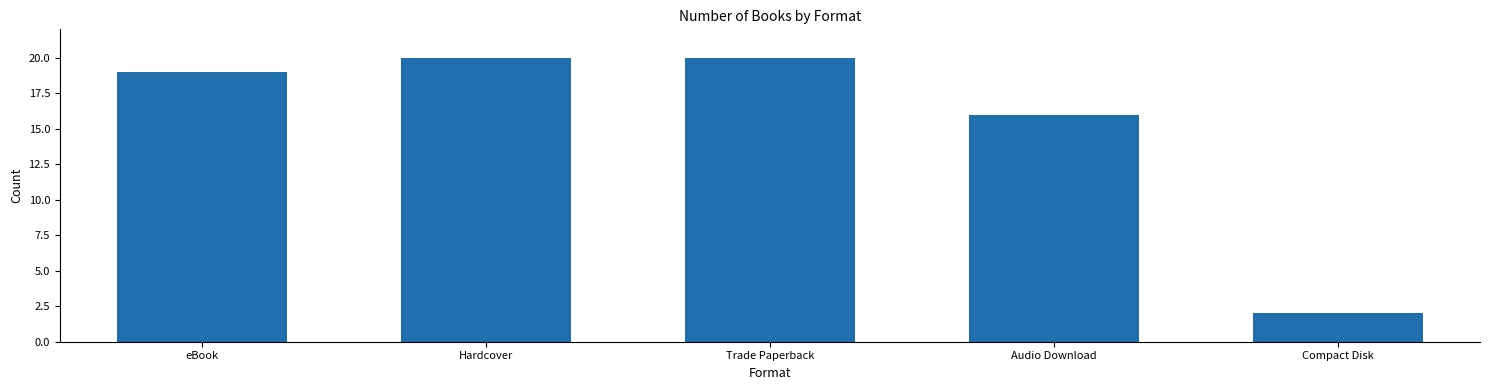

Approximately how many times larger is the value at Audio Download compared to Trade Paperback?

0.8